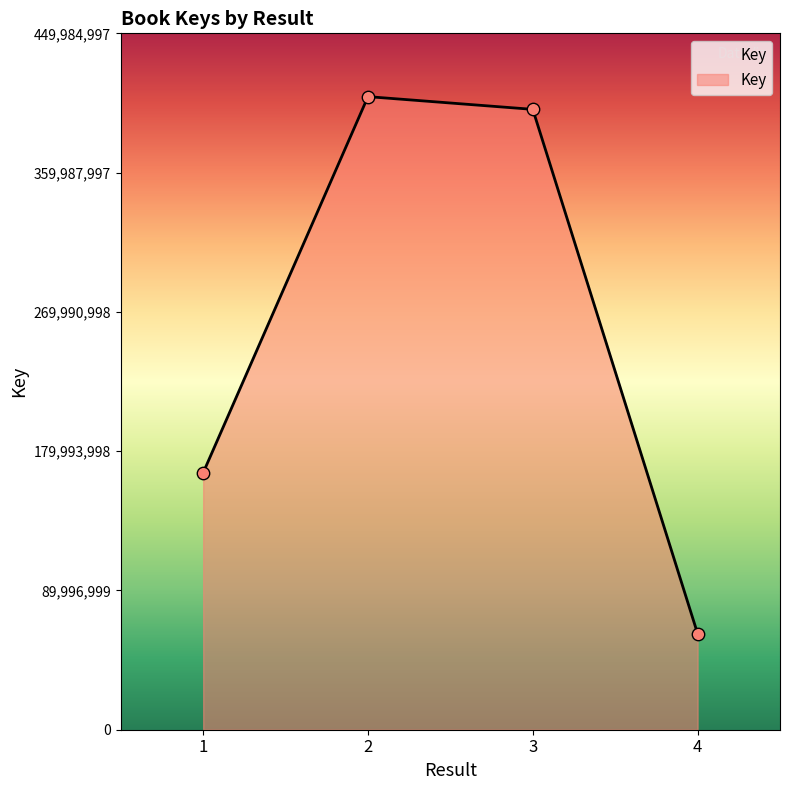

What is the change in value from 1 to 4?

-103945899